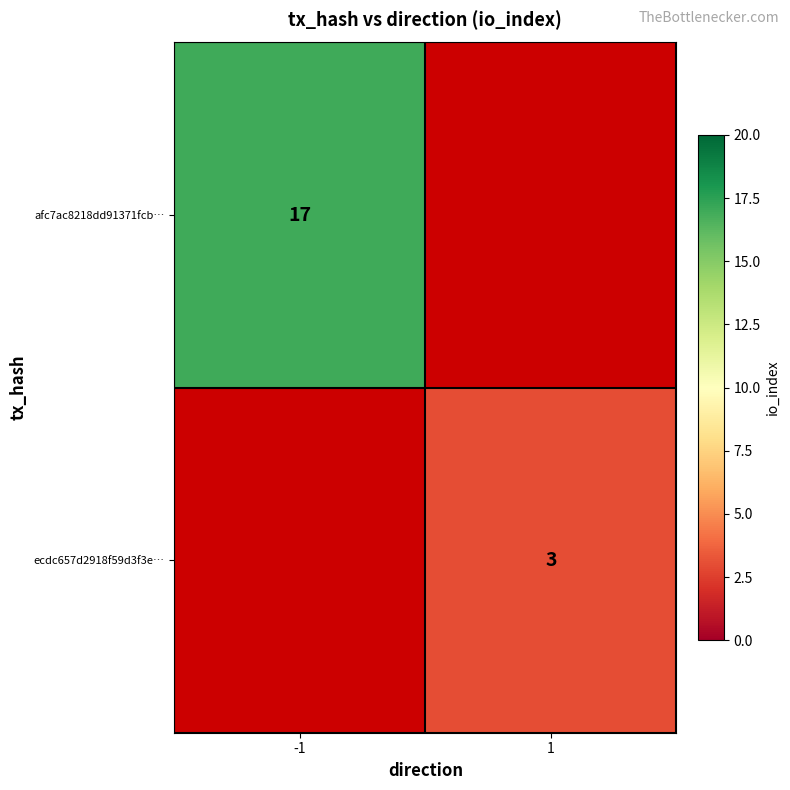

True or false: ecdc657d2918f59d3f3e… has a value of 3 at 1.

True